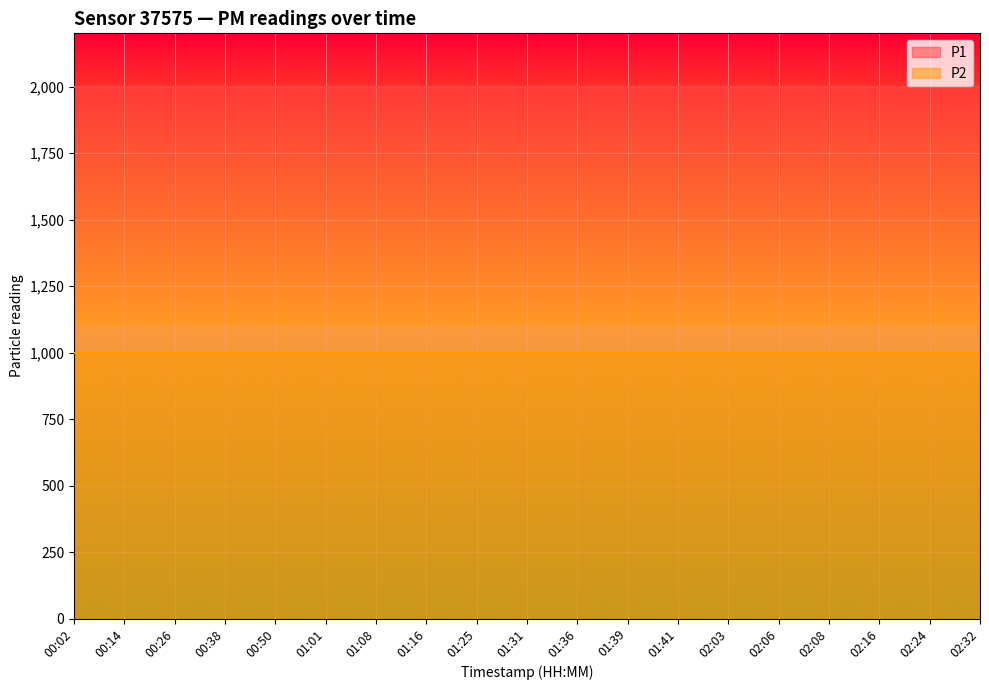

What is the sum of all P2 values?

18998.1